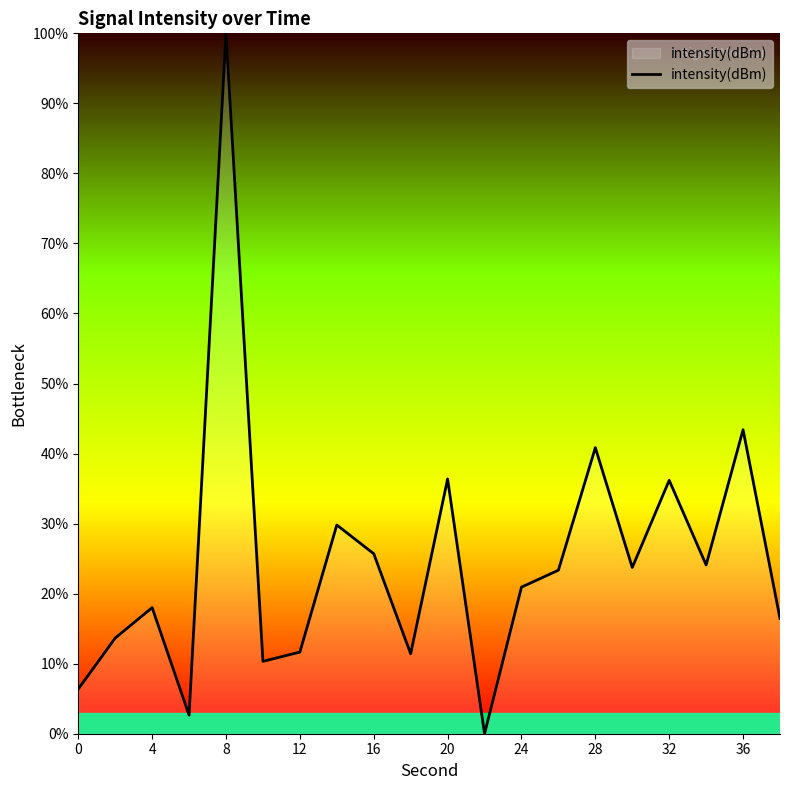

What is the maximum value shown in the chart?

100.0